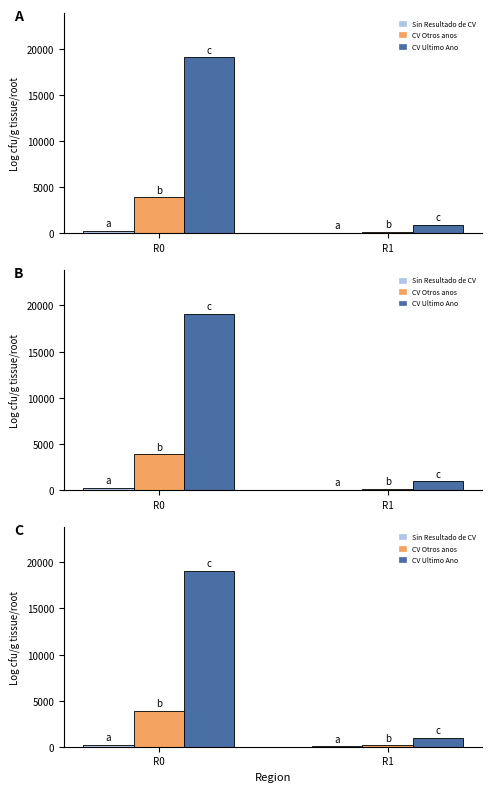

Count the Sin Resultado de CV values in the range 25 to 218.

2